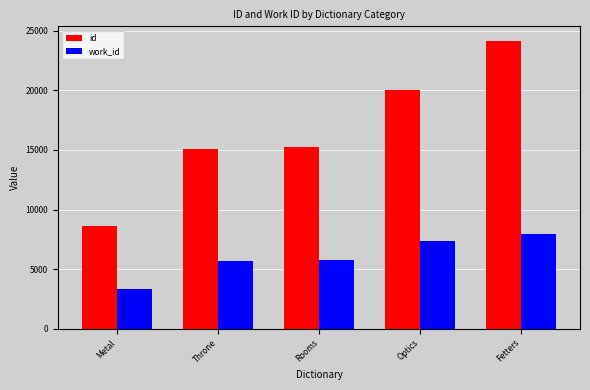

The value of id at Metal is 8607. True or false?

True